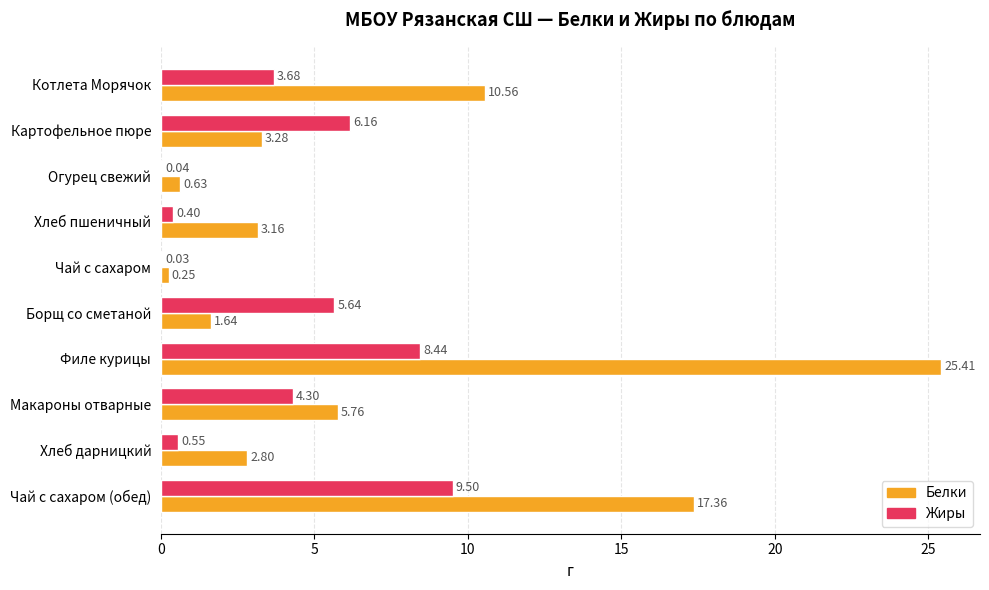

What is the sum of all Жиры values?

38.7